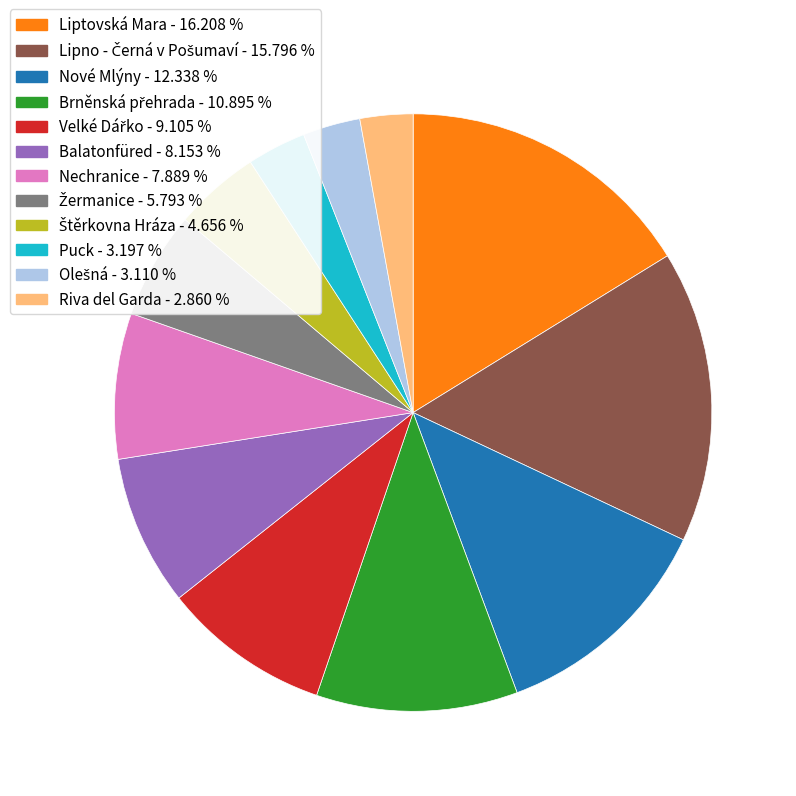

Is there a majority slice in this chart?

No